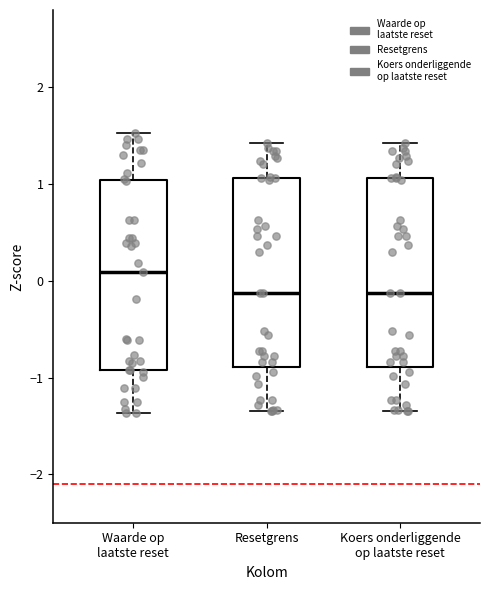

Reading left to right, read every box against the y-axis: the position of its median line, the range the box covers, and the ends of its whiskers. The values are not printed on the chart, so give them approximately, as read against the axis.

Waarde op laatste reset: median 0.1, box -0.9 to 1.0, whiskers -1.4 to 1.5
Resetgrens: median -0.1, box -0.9 to 1.1, whiskers -1.3 to 1.4
Koers onderliggende op laatste reset: median -0.1, box -0.9 to 1.1, whiskers -1.3 to 1.4